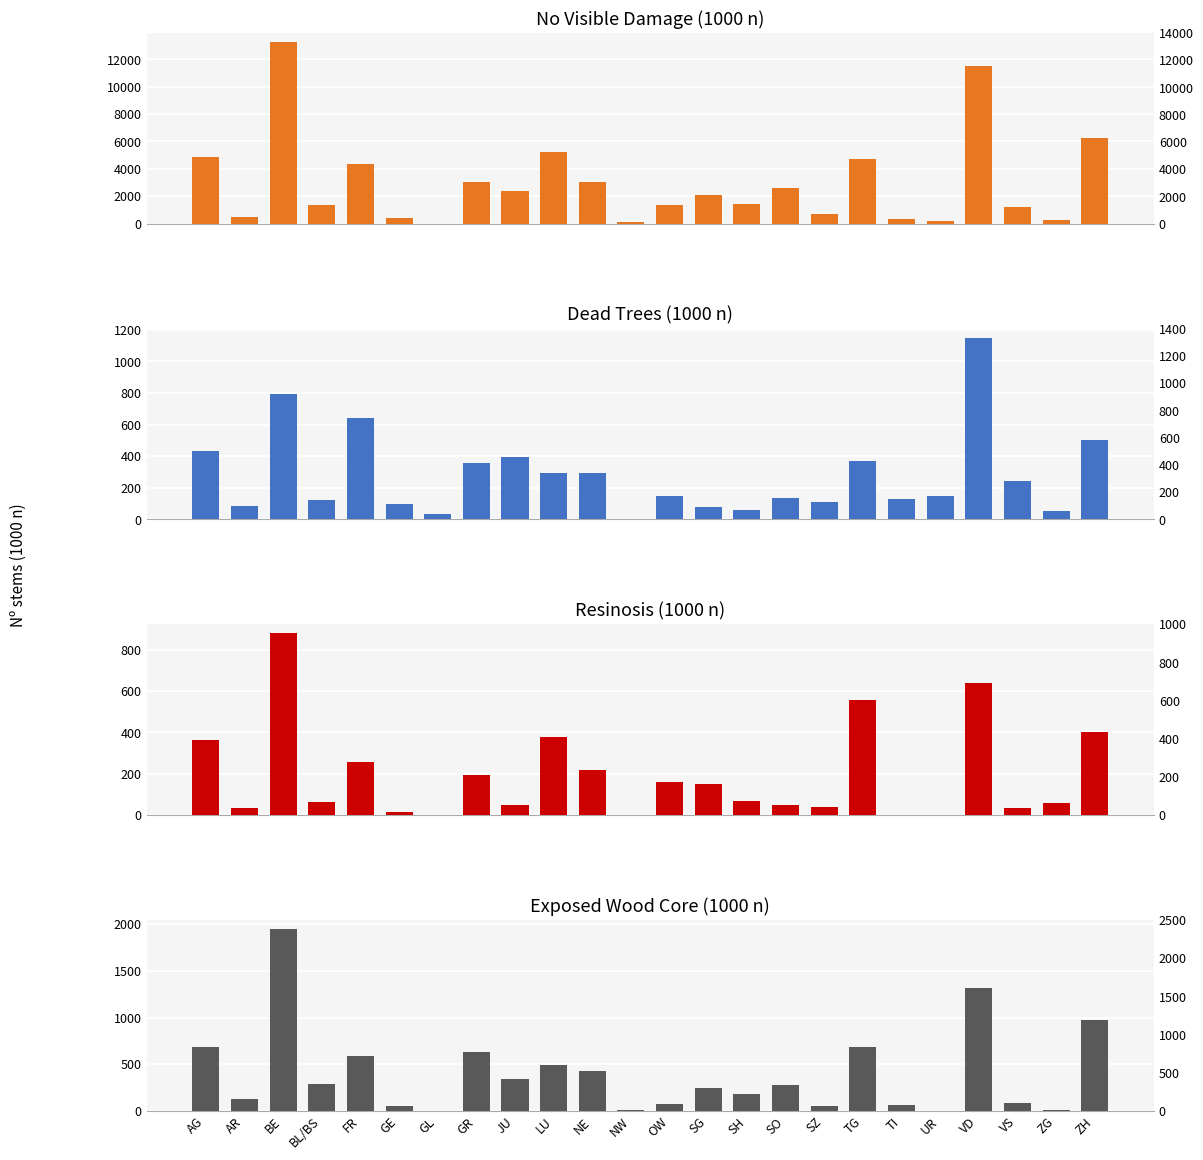

What is the difference between the Resinosis (1000 n) values at BE and BL/BS?

817